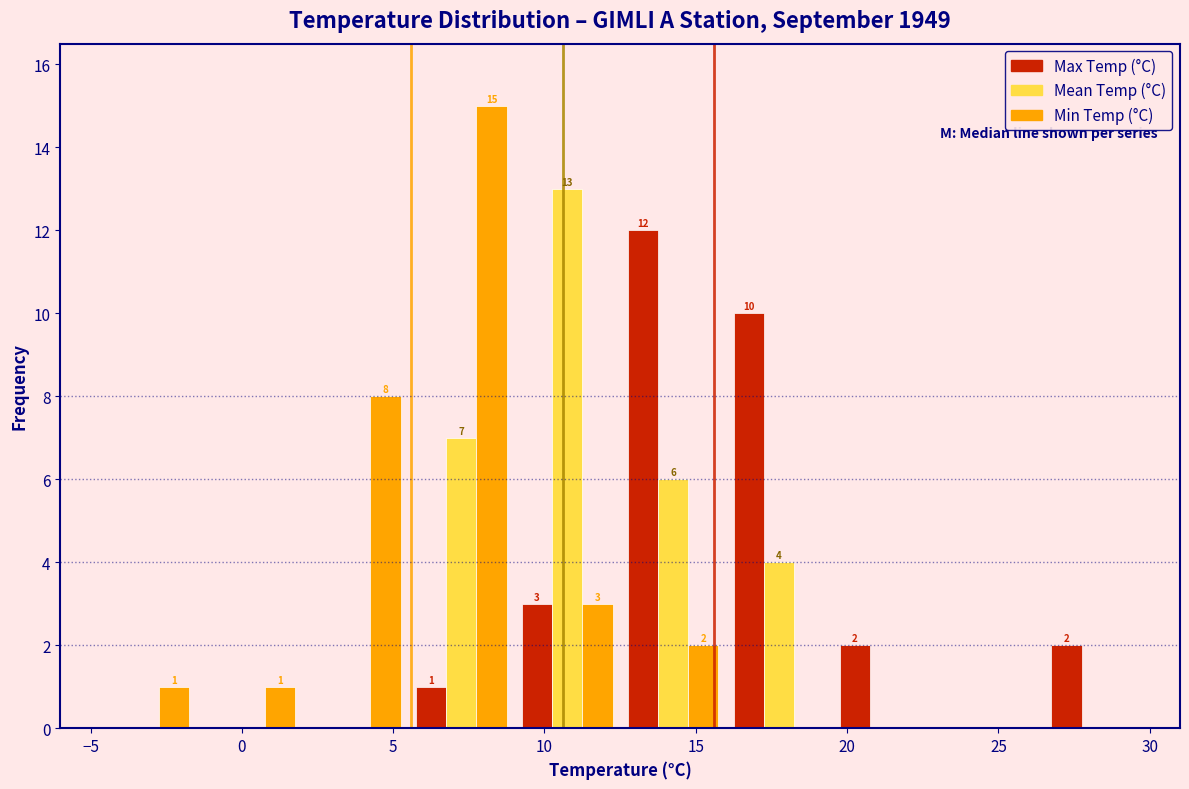

In the Max Temp (°C) series, which range on the x-axis has the tallest bar?

12.5 to 16.0